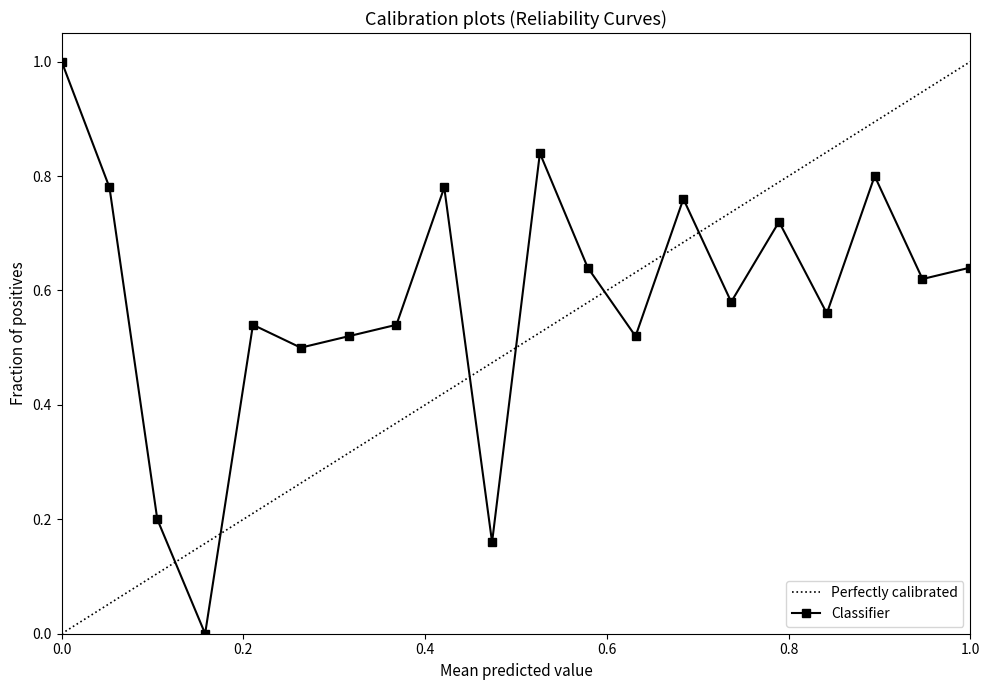

Is it true that Classifier equals 1.0 at 0.0?

True